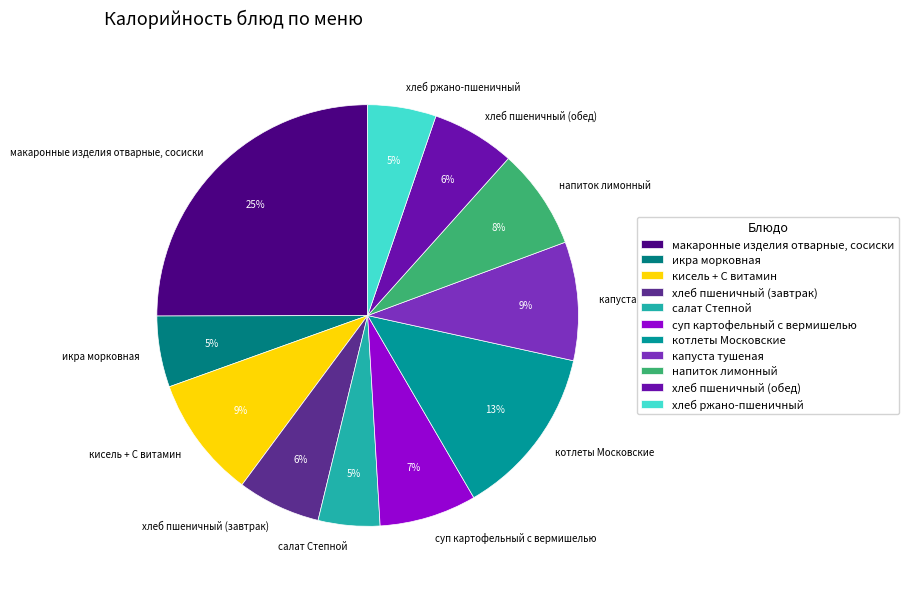

To the nearest percent, what portion does кисель + С витамин represent?

9%